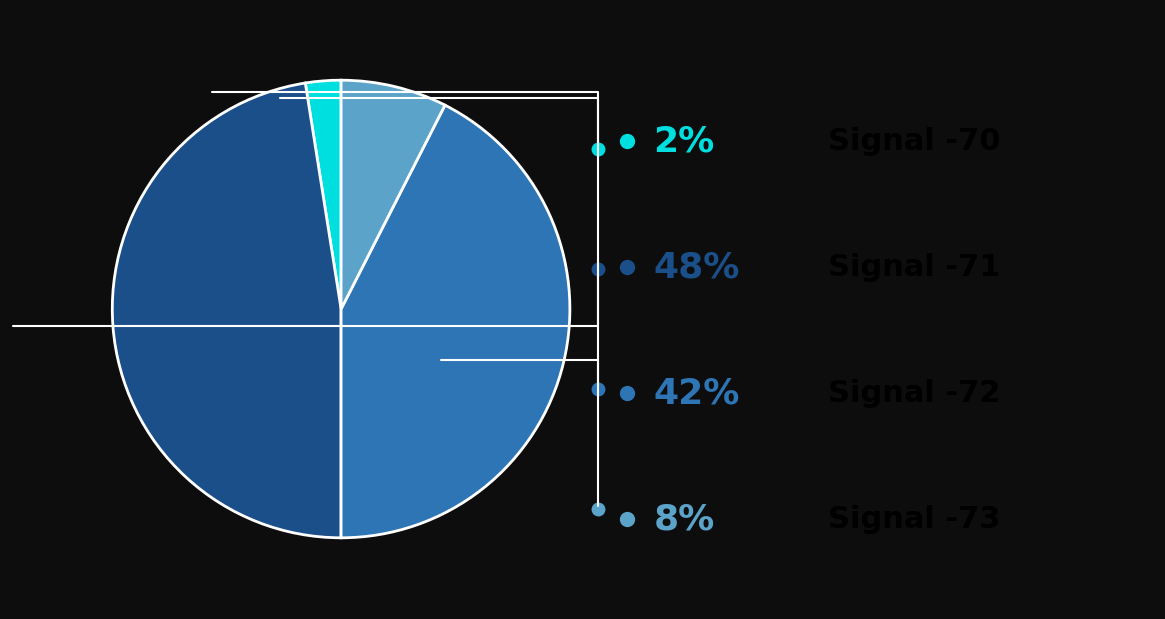

Is there a majority slice in this chart?

No